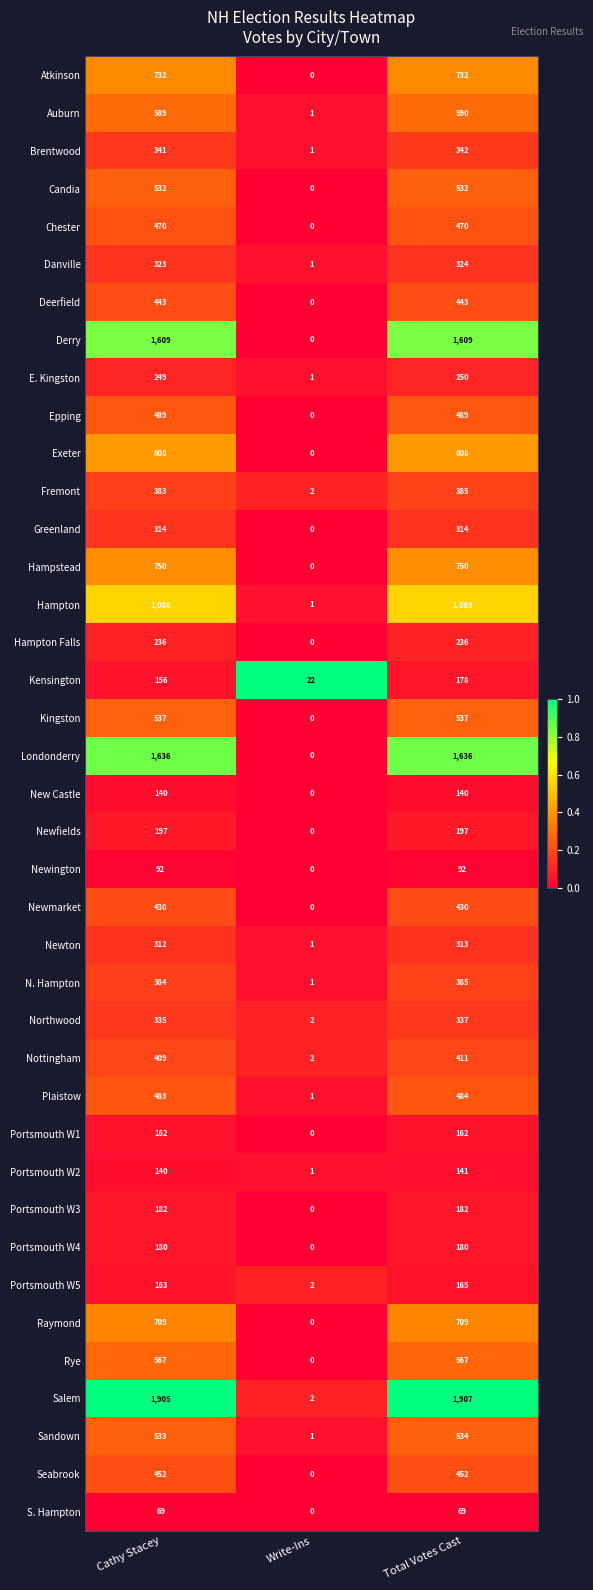

Count the number of data series in this chart.

39